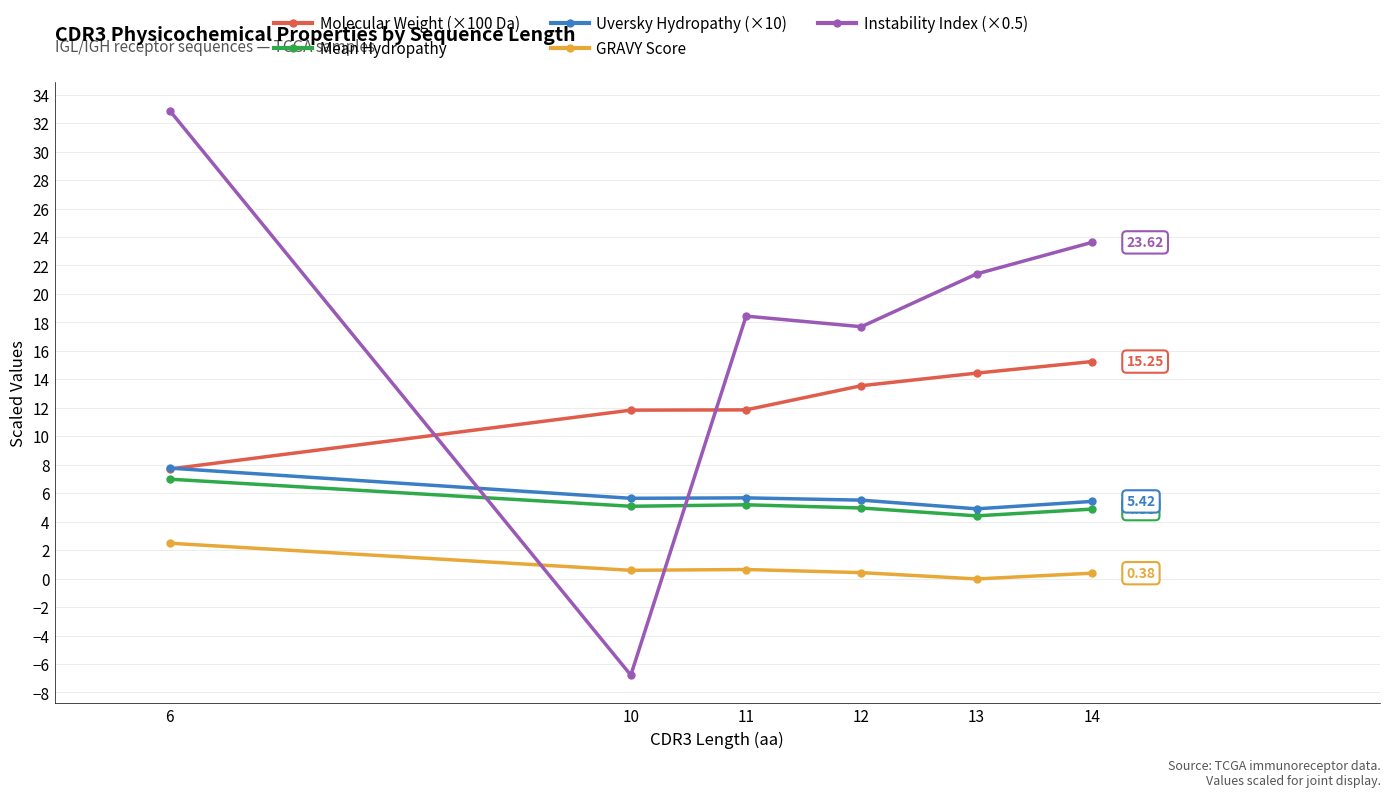

At which label does Instability Index (×0.5) reach its minimum?

10